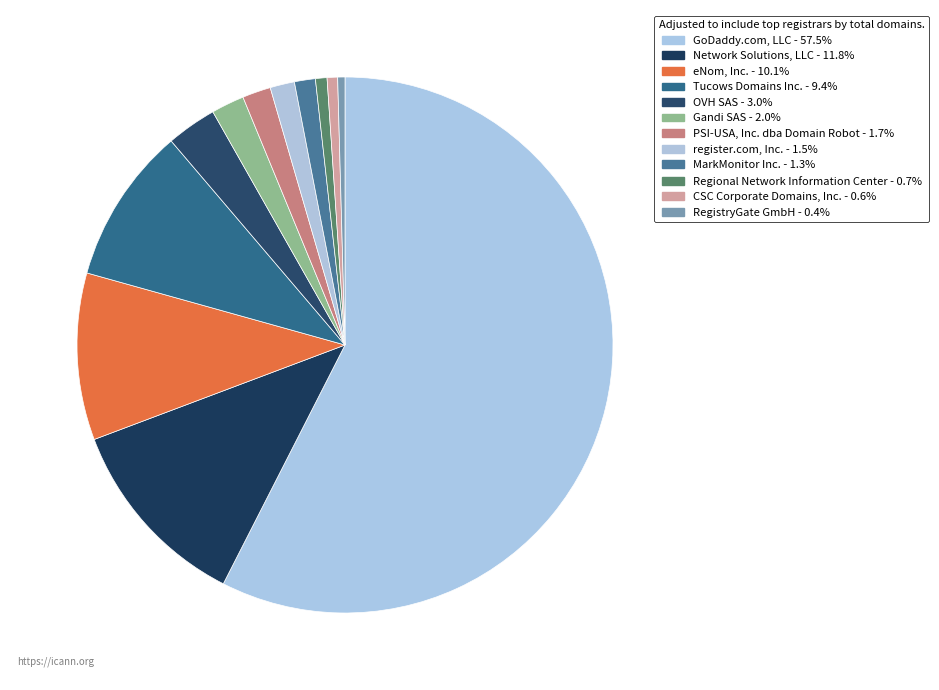

How many slices are in this pie chart?

12